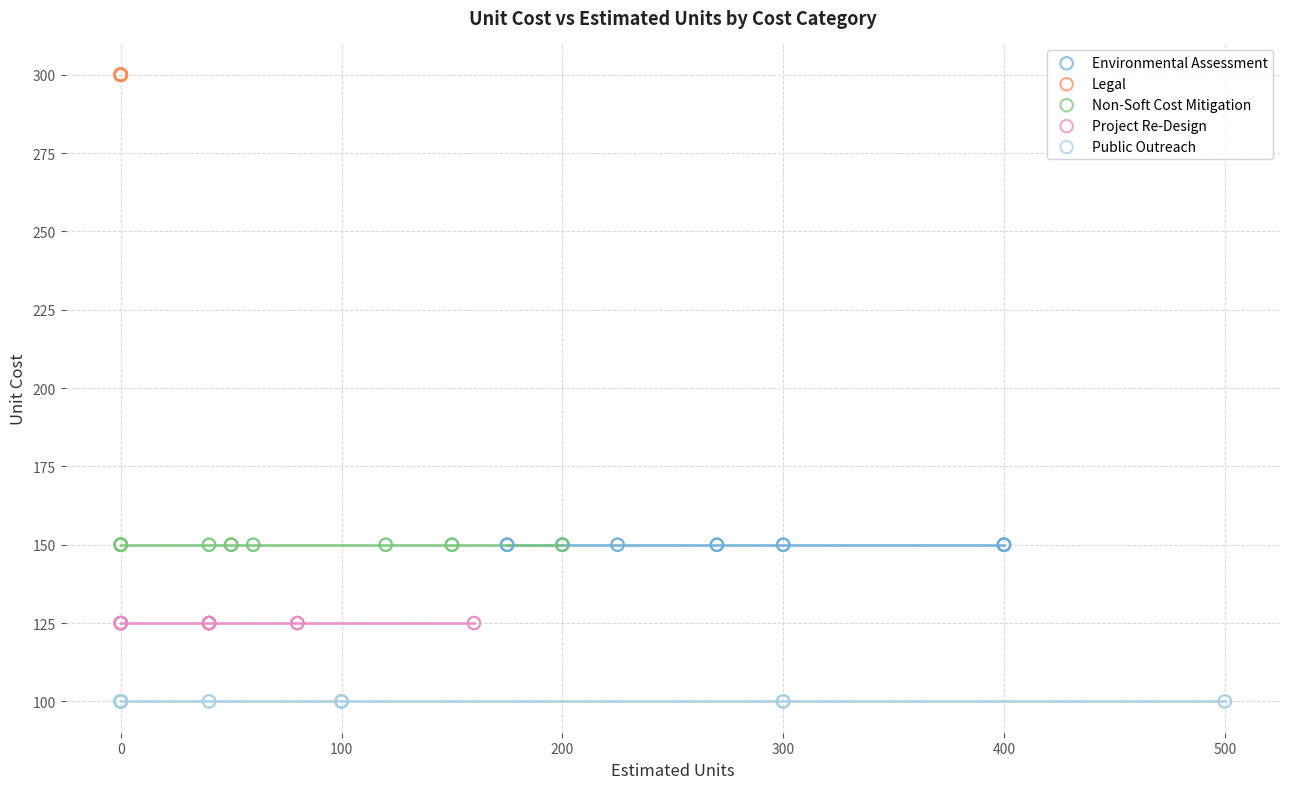

What are all the series names shown in the legend?

Environmental Assessment, Legal, Non-Soft Cost Mitigation, Project Re-Design, Public Outreach